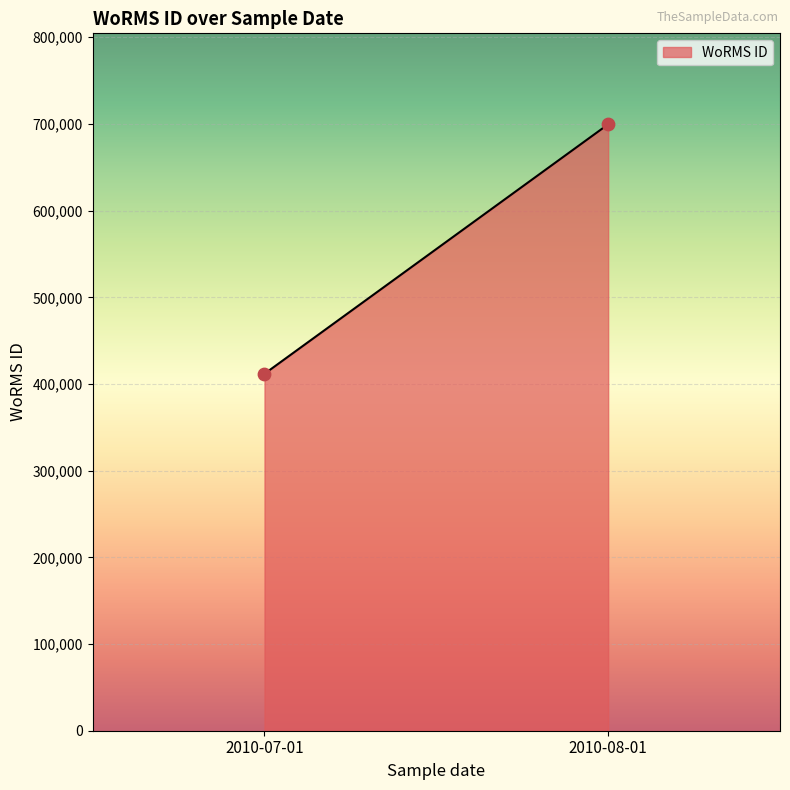

What is the range of Y values (max minus min)?

287828